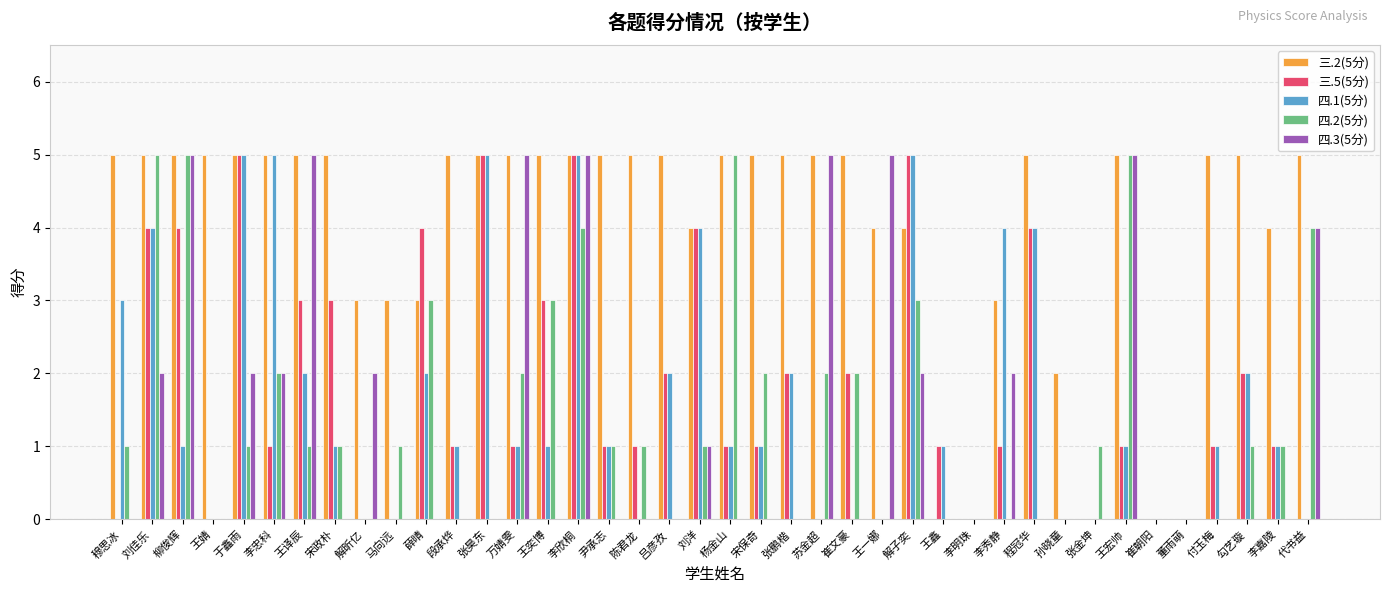

Between 李忠科 and 宋政朴, which series saw the biggest shift?

四.1(5分)